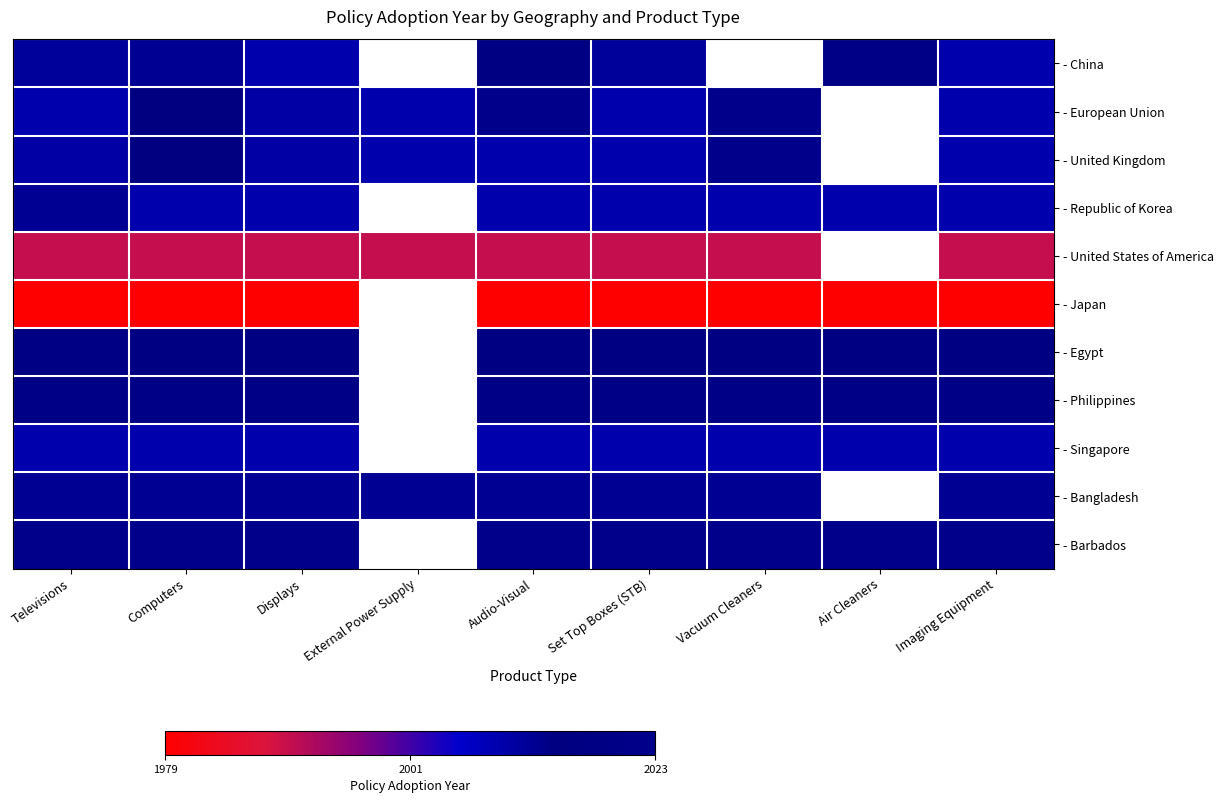

List the series in order of their peak value, highest first.

- European Union, - Philippines, - China, - Egypt, - United Kingdom, - Barbados, - Republic of Korea, - Bangladesh, - Singapore, - United States of America, - Japan